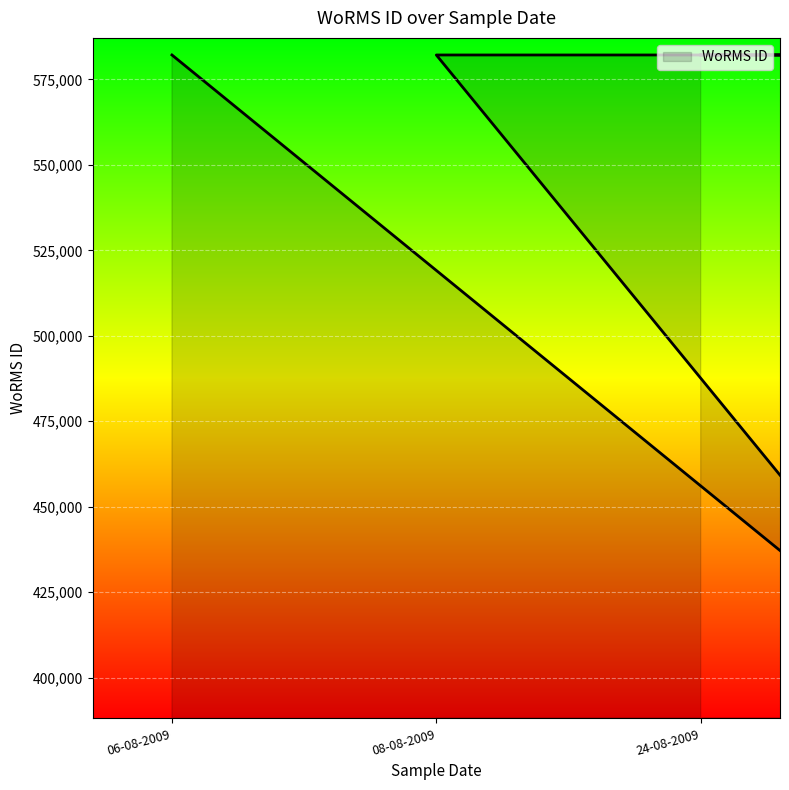

What is the ratio of the value at 15-08-2009 to the value at 06-08-2009?

1.0